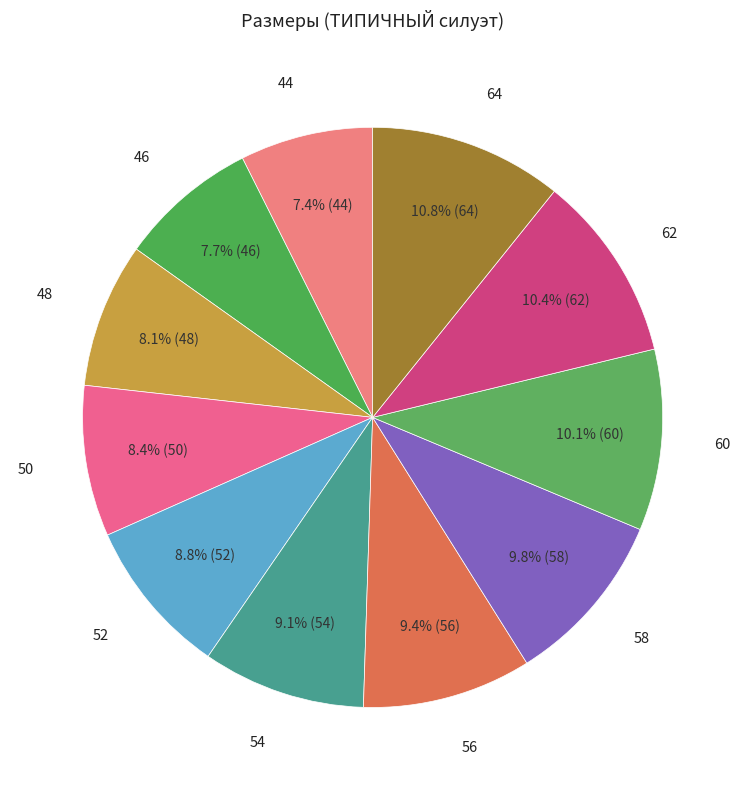

To the nearest percent, what portion does 50 represent?

8%